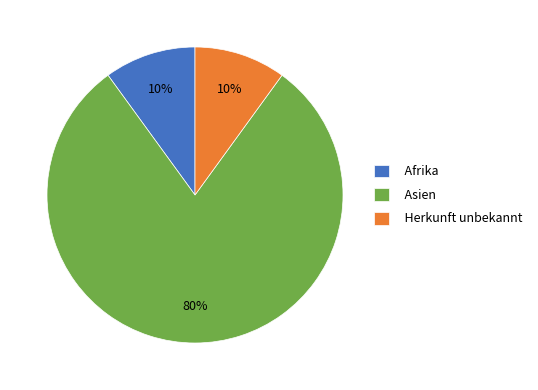

To the nearest percent, what percentage of the pie is Asien?

80%